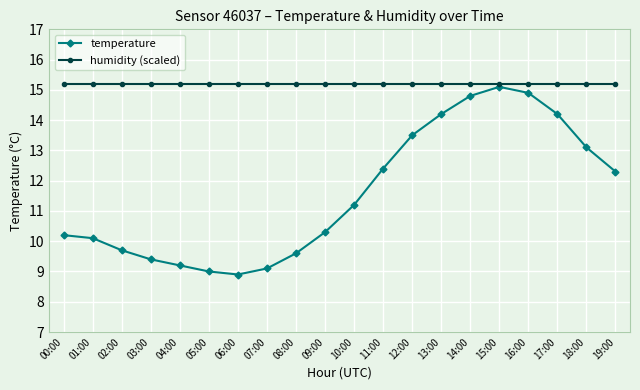

What is the greatest value displayed?

15.2